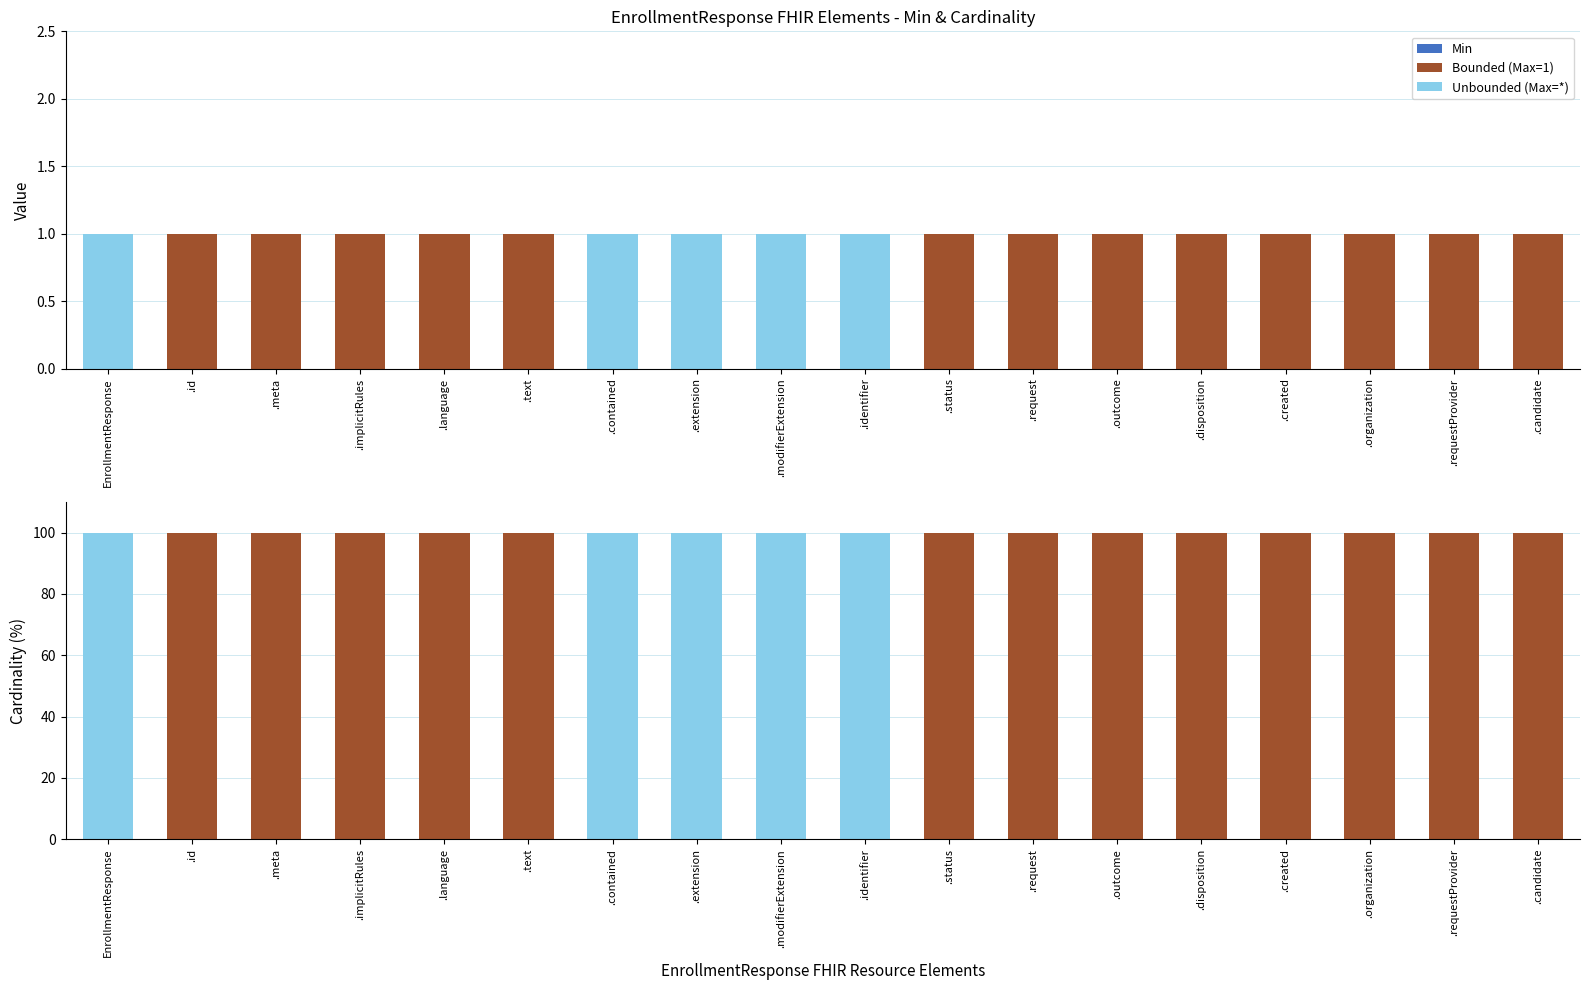

The Bounded (Max=1) series shows 0 at .contained. True or false?

True